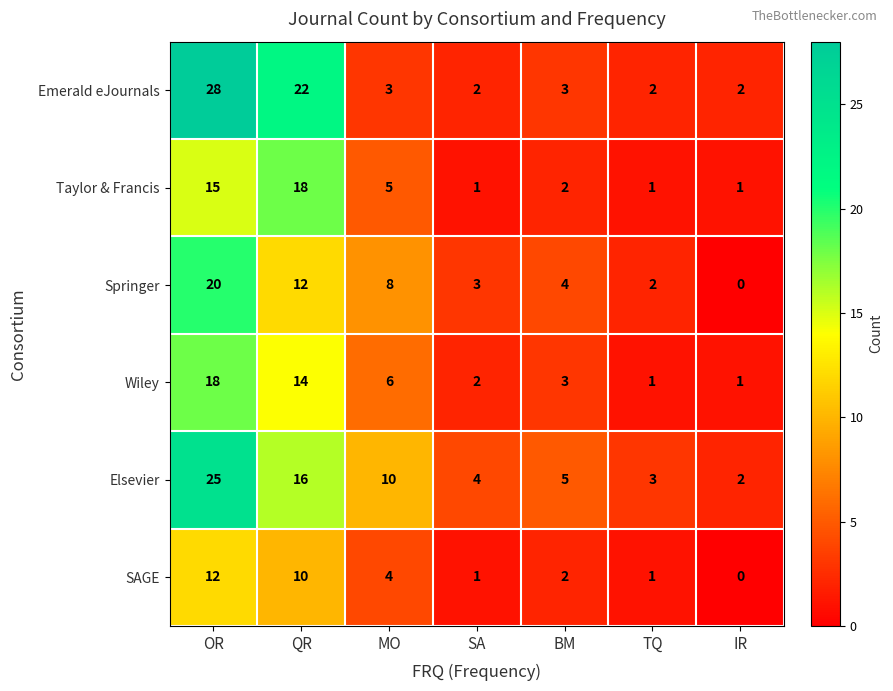

Read the Emerald eJournals value at BM.

3